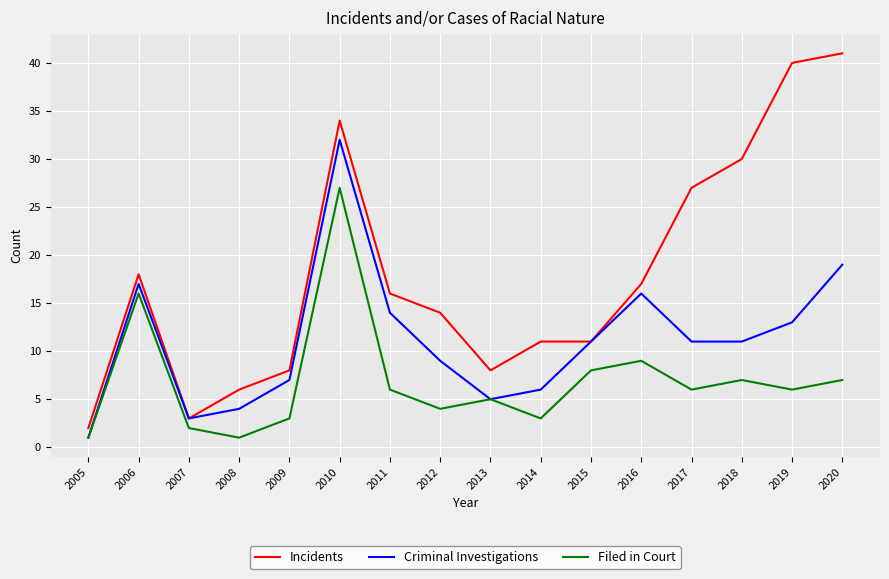

True or false: Incidents has a value of 27 at 2017.

True